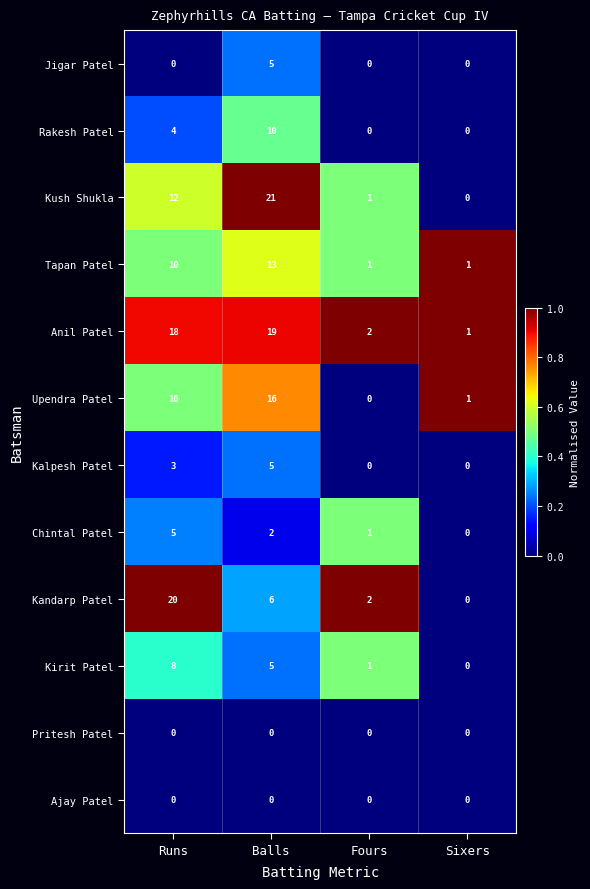

True or false: Anil Patel has a value of 27 at Balls.

False